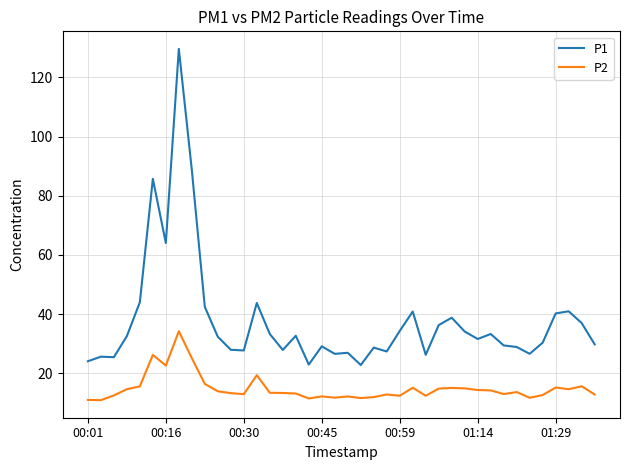

Which series has the widest spread of values?

P1